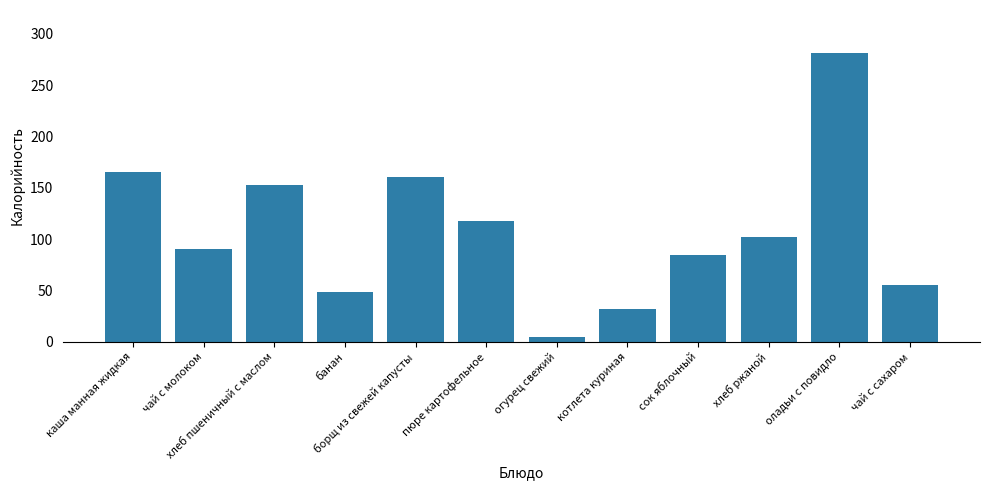

At which label does the data first exceed 102?

каша манная жидкая